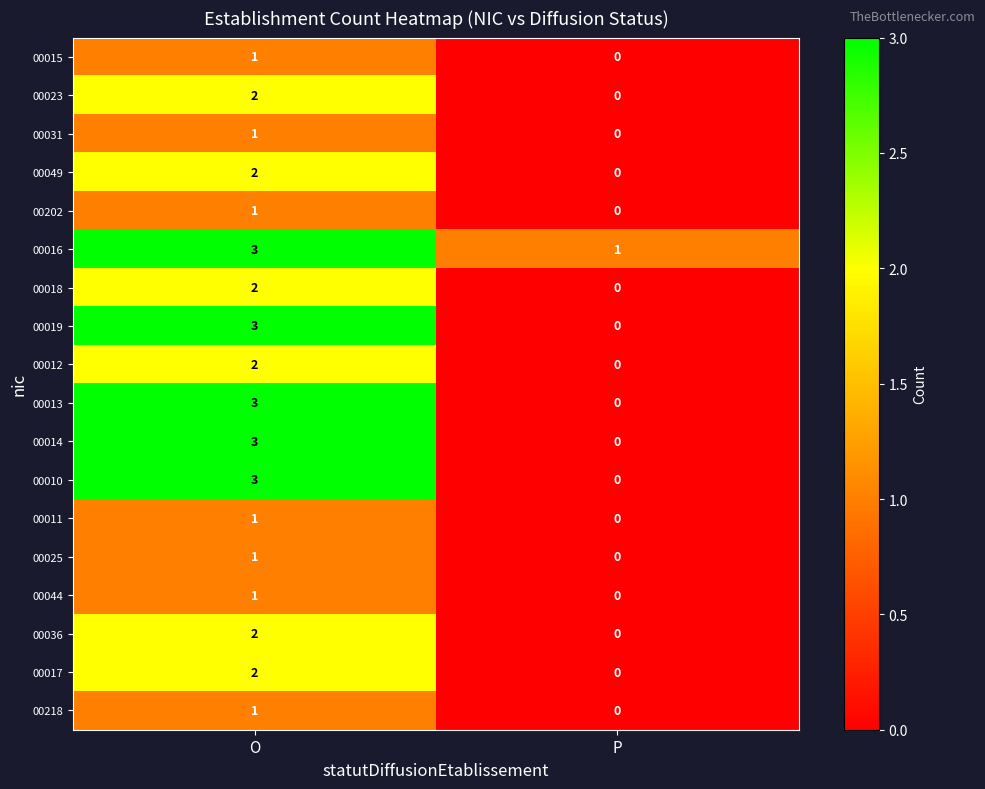

The value of 00202 at P is 0. True or false?

True